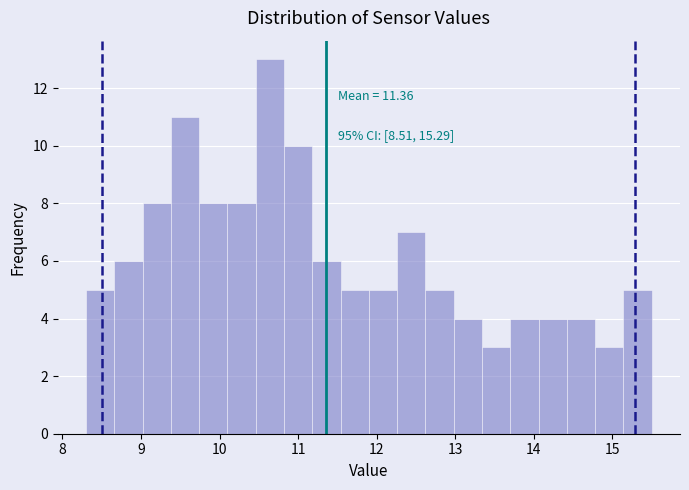

Around what value on the x-axis is the tallest bar? Give the approximate position of its centre, as read against the axis.

10.6